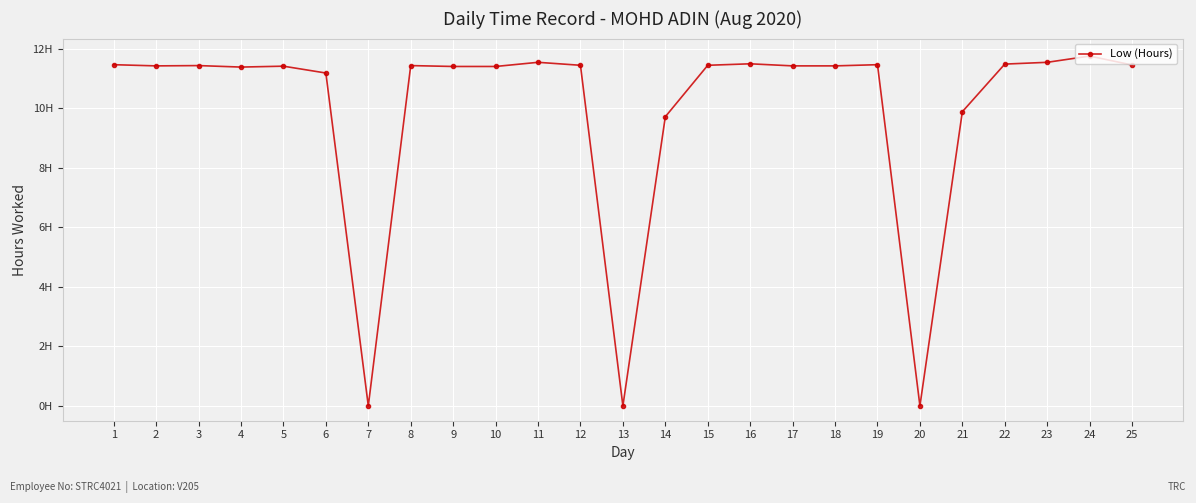

Between 13 and 20, which is larger?

13